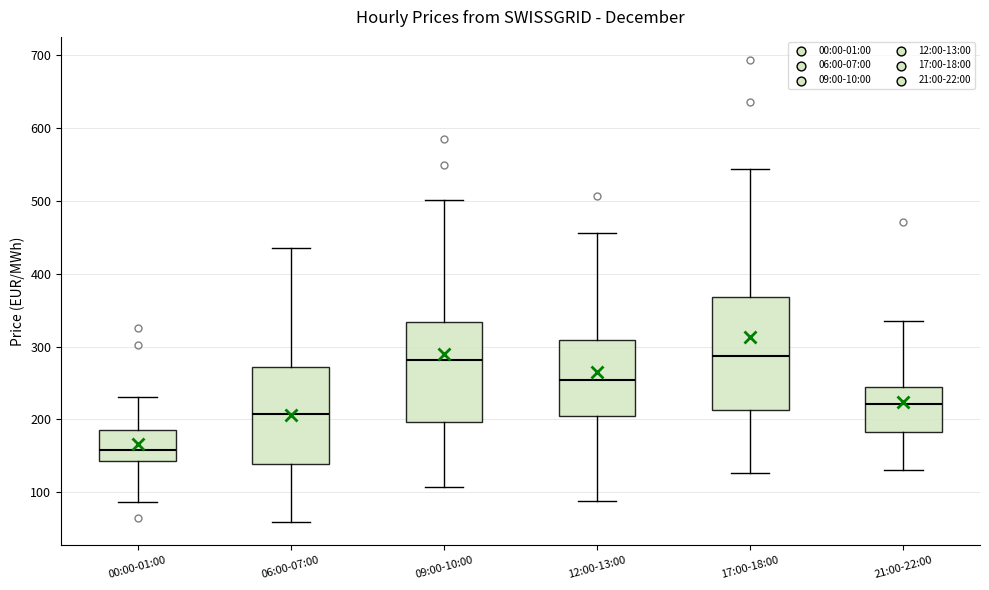

Reading left to right, read every box against the y-axis: the position of its median line, the range the box covers, and the ends of its whiskers. The values are not printed on the chart, so give them approximately, as read against the axis.

00:00-01:00: median 160, box 140 to 190, whiskers 90 to 230
06:00-07:00: median 210, box 140 to 270, whiskers 60 to 430
09:00-10:00: median 280, box 200 to 330, whiskers 110 to 500
12:00-13:00: median 250, box 210 to 310, whiskers 90 to 460
17:00-18:00: median 290, box 210 to 370, whiskers 130 to 540
21:00-22:00: median 220, box 180 to 250, whiskers 130 to 330